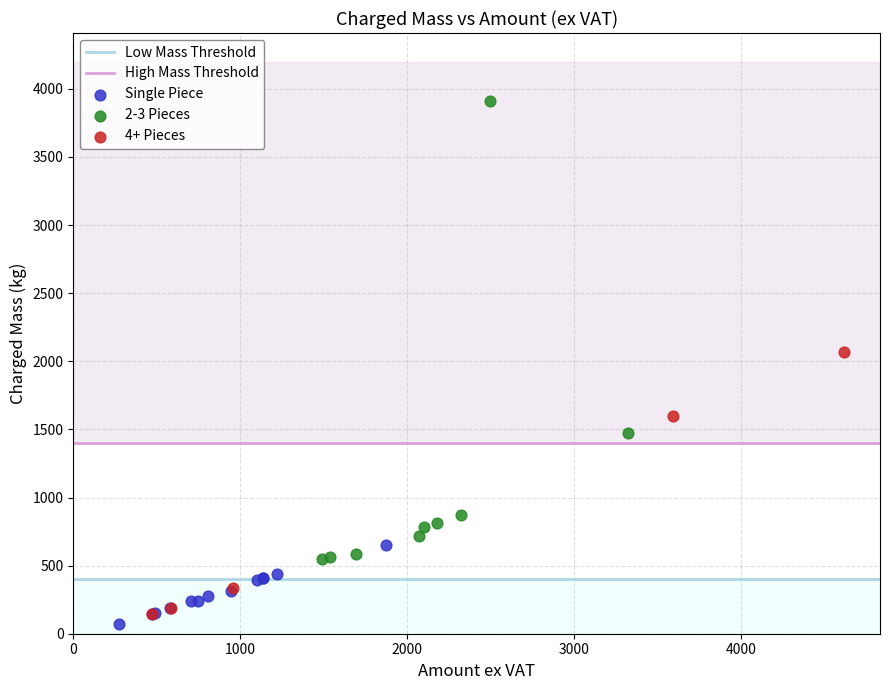

Which series has the widest spread of Y values?

2-3 Pieces